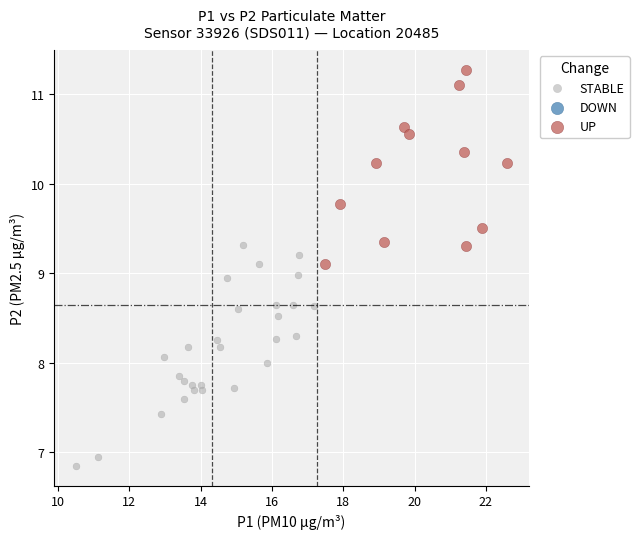

Which series reaches the maximum Y coordinate?

UP